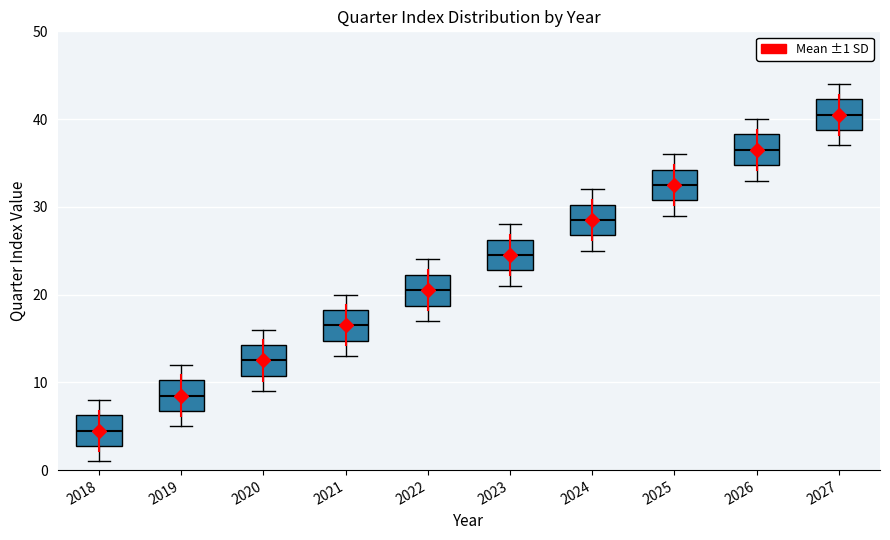

Reading left to right, transcribe this box plot: for each box, give where its median line is, the range the box spans, and where its two whiskers end, as read against the y-axis. The values are not printed on the chart, so give them approximately, as read against the axis.

2018: median 5, box 3 to 6, whiskers 1 to 8
2019: median 9, box 7 to 10, whiskers 5 to 12
2020: median 13, box 11 to 14, whiskers 9 to 16
2021: median 17, box 15 to 18, whiskers 13 to 20
2022: median 21, box 19 to 22, whiskers 17 to 24
2023: median 25, box 23 to 26, whiskers 21 to 28
2024: median 29, box 27 to 30, whiskers 25 to 32
2025: median 33, box 31 to 34, whiskers 29 to 36
2026: median 37, box 35 to 38, whiskers 33 to 40
2027: median 41, box 39 to 42, whiskers 37 to 44